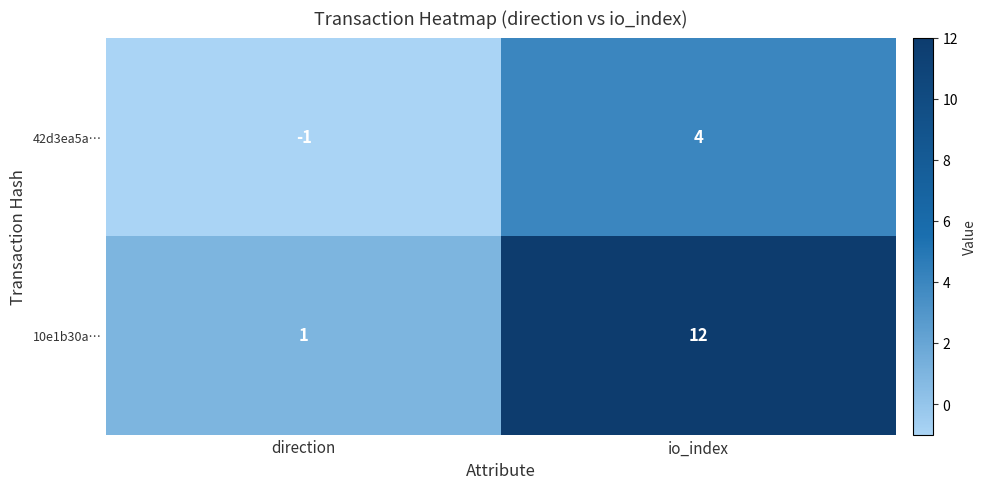

Count the number of categories in the chart.

2